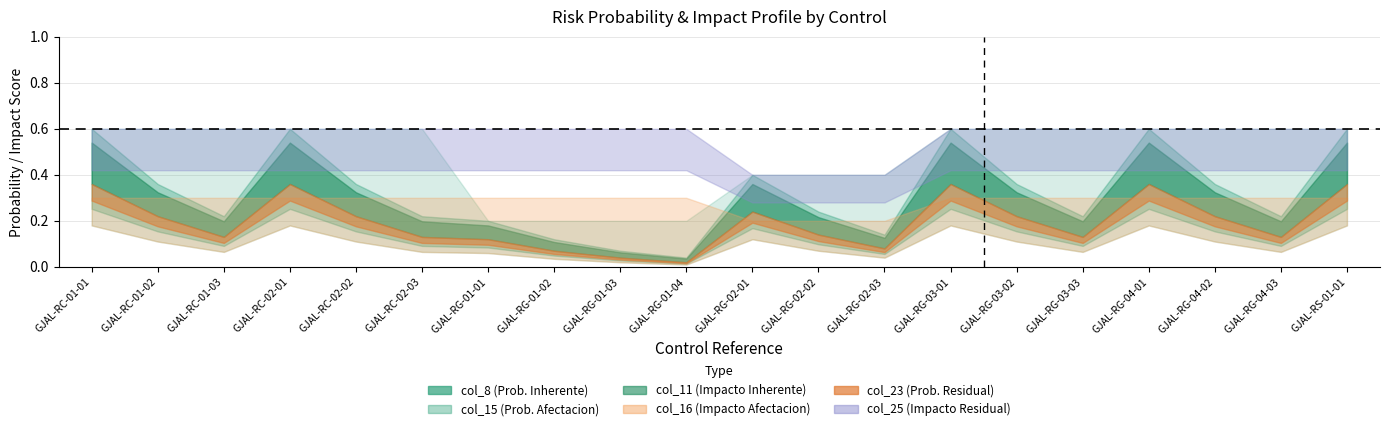

What is the difference between the highest and lowest values at GJAL-RG-04-01?

0.2